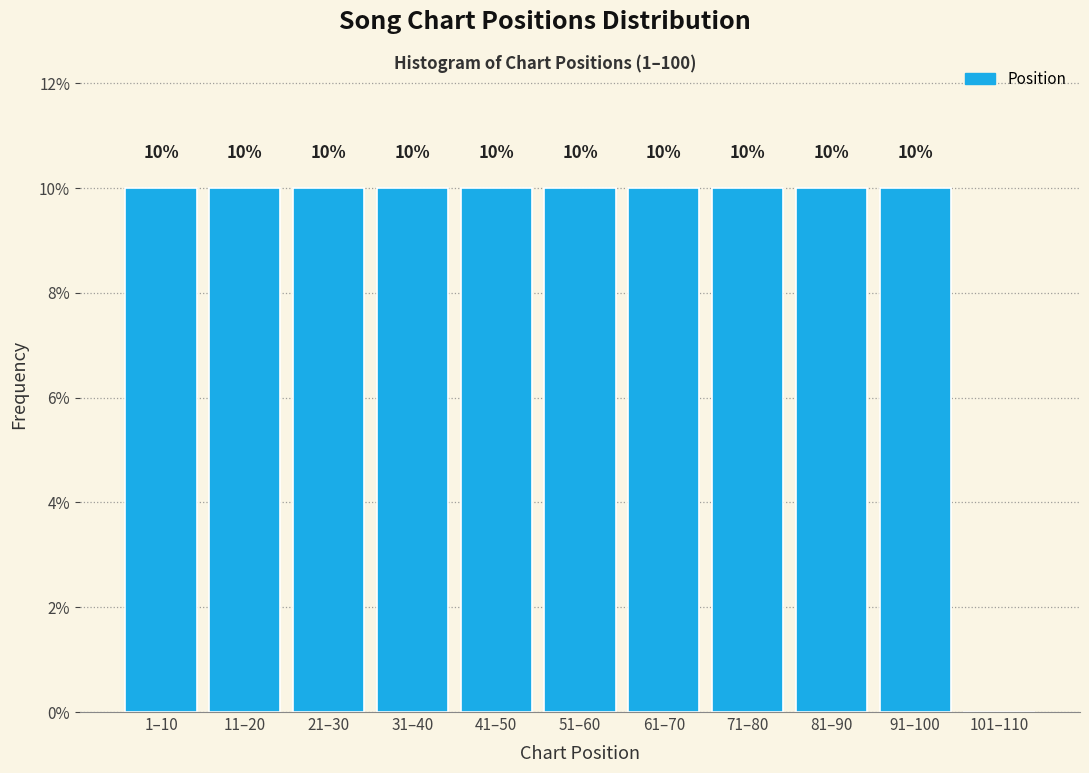

Reading left to right, extract all data points from this chart.

1–10=10	11–20=10	21–30=10	31–40=10	41–50=10	51–60=10	61–70=10	71–80=10	81–90=10	91–100=10	101–110=0